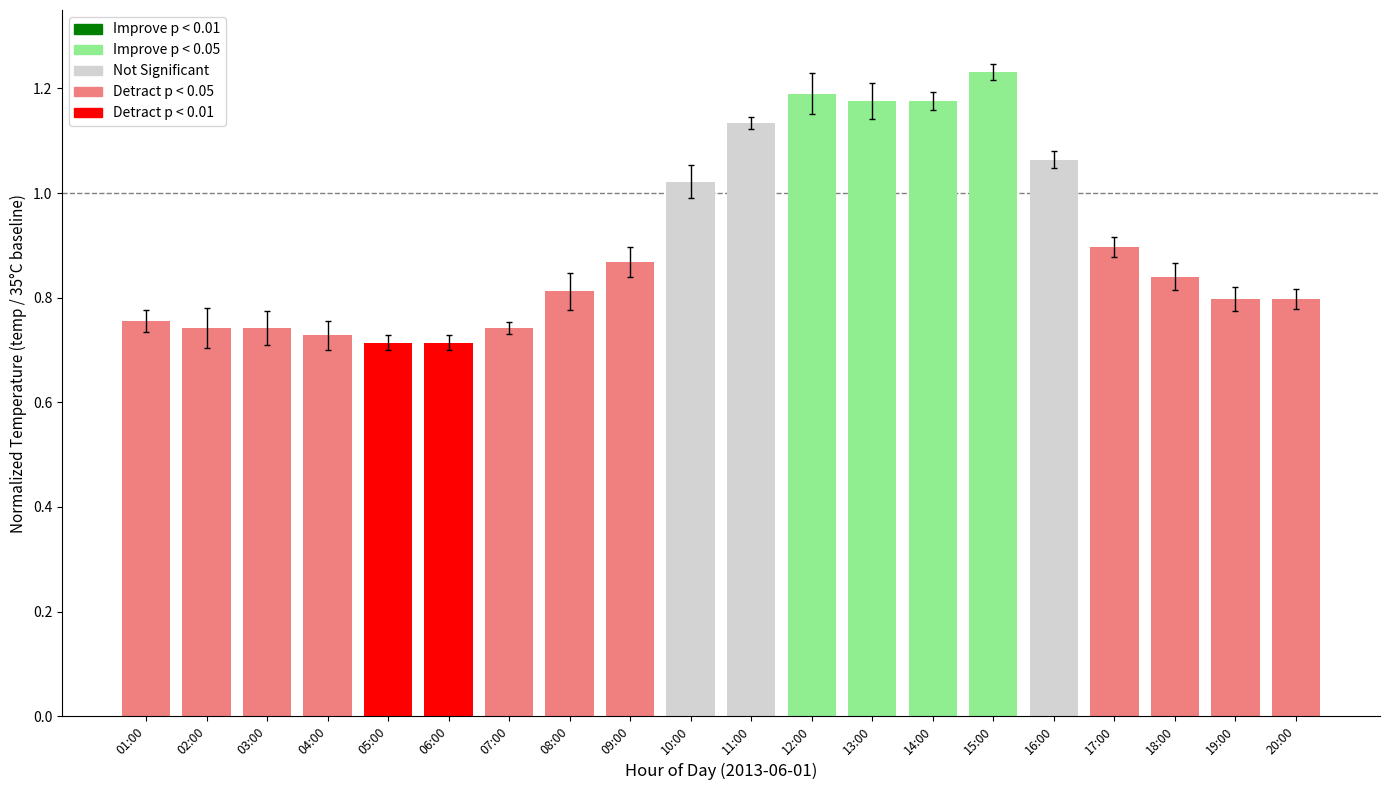

How many categories are shown in the chart?

20